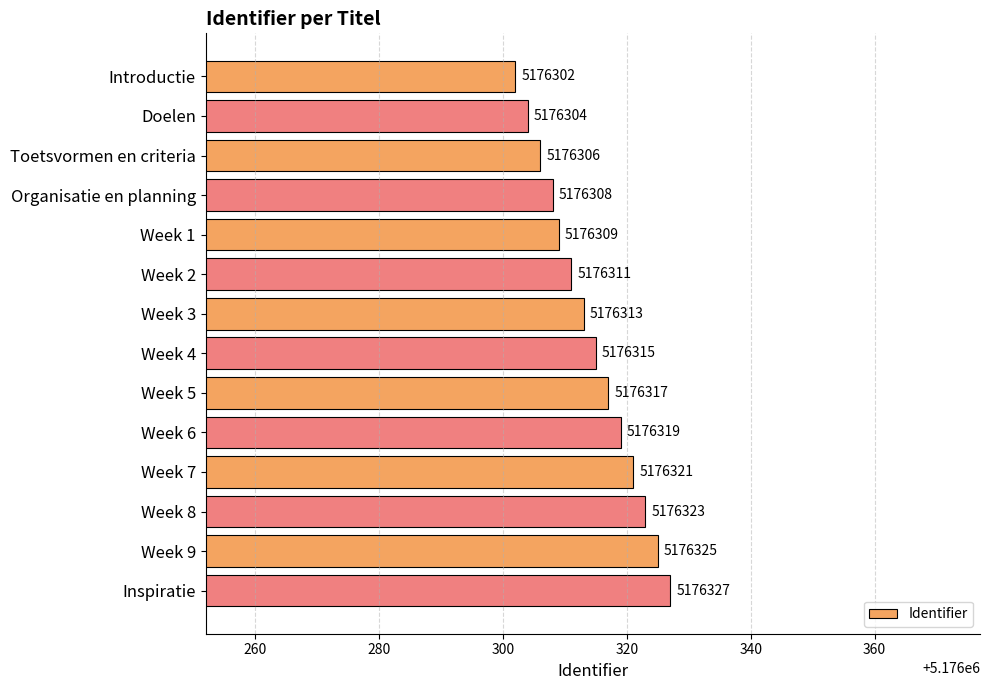

Rank the categories by value from lowest to highest.

Introductie, Doelen, Toetsvormen en criteria, Organisatie en planning, Week 1, Week 2, Week 3, Week 4, Week 5, Week 6, Week 7, Week 8, Week 9, Inspiratie